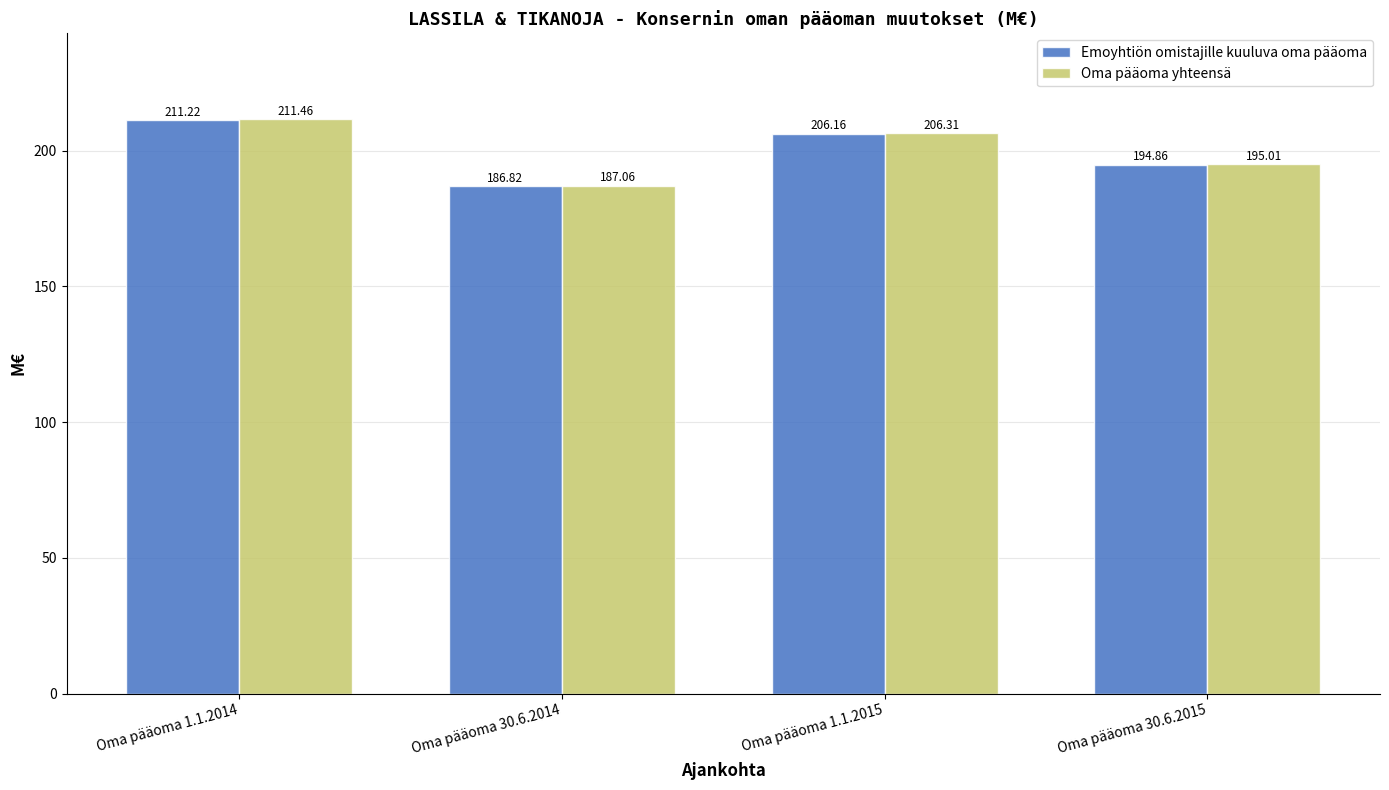

Does the chart contain stacked bars?

No